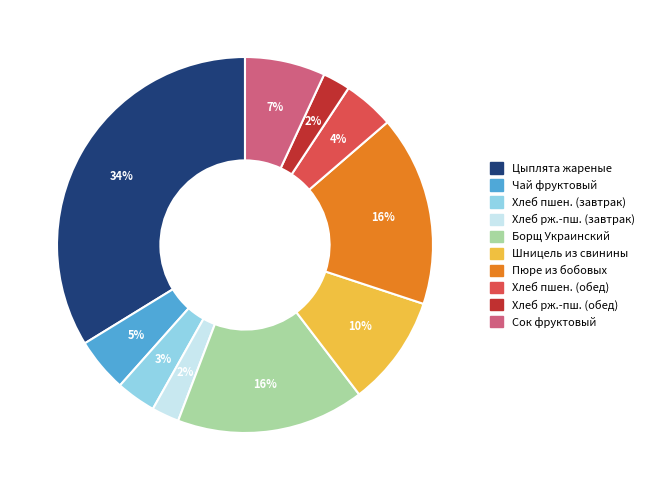

Is there a majority slice in this chart?

No